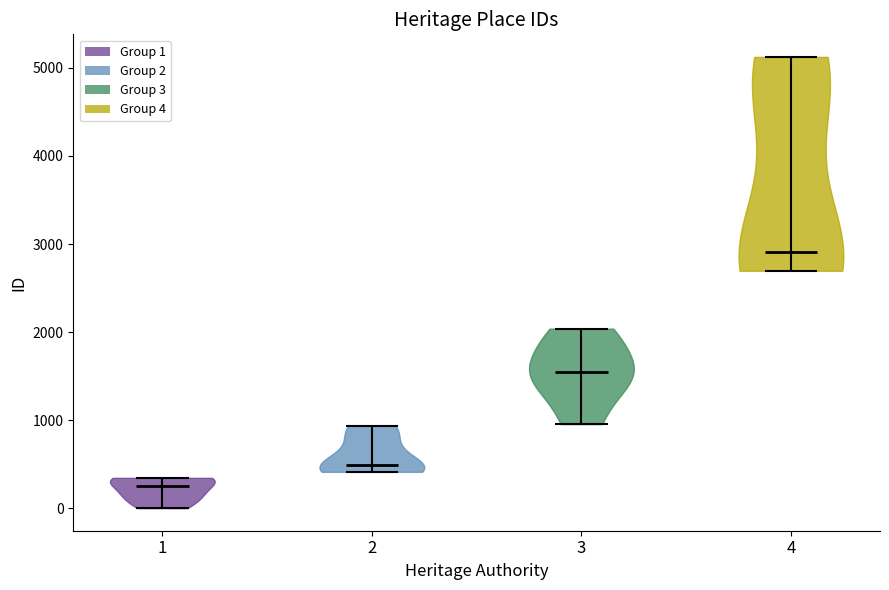

Which violin has the highest median line?

4